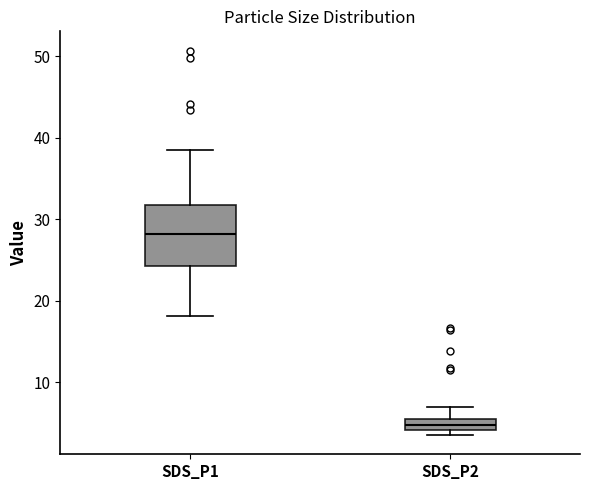

Where does the median line of the box for SDS_P2 sit on the y-axis? The values are not printed on the chart, so give them approximately, as read against the axis.

5